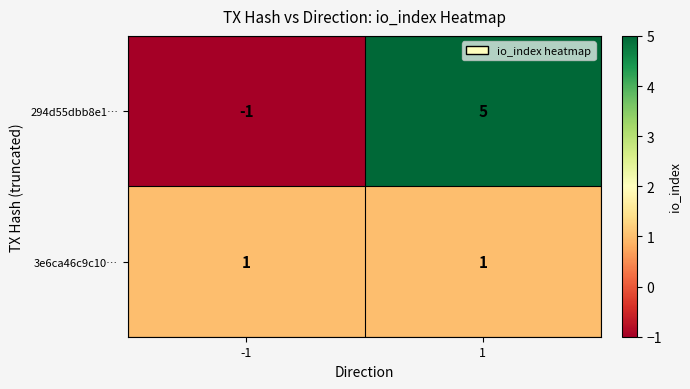

What is the approximate value of 294d55dbb8e1… at 1?

5